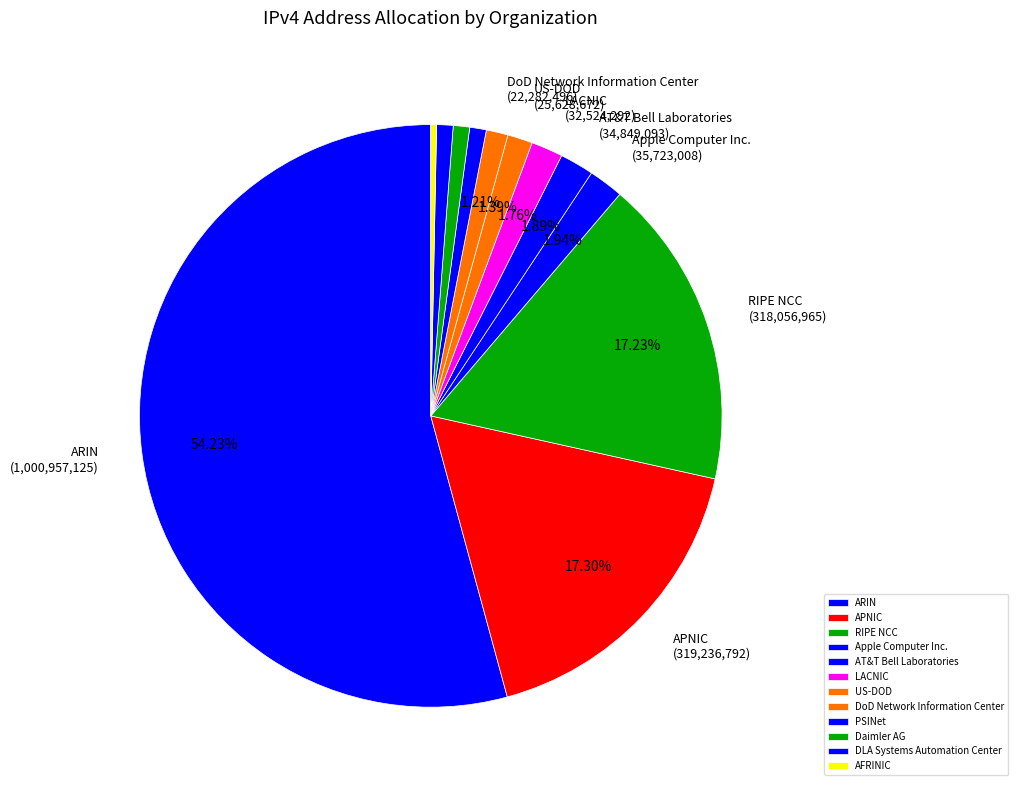

What percentage do DLA Systems Automation Center and Daimler AG together represent?

1.8%